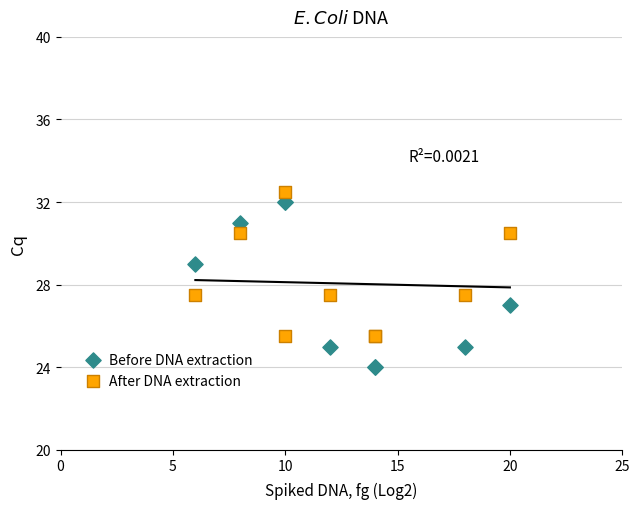

Which series reaches the minimum Y coordinate?

Before DNA extraction